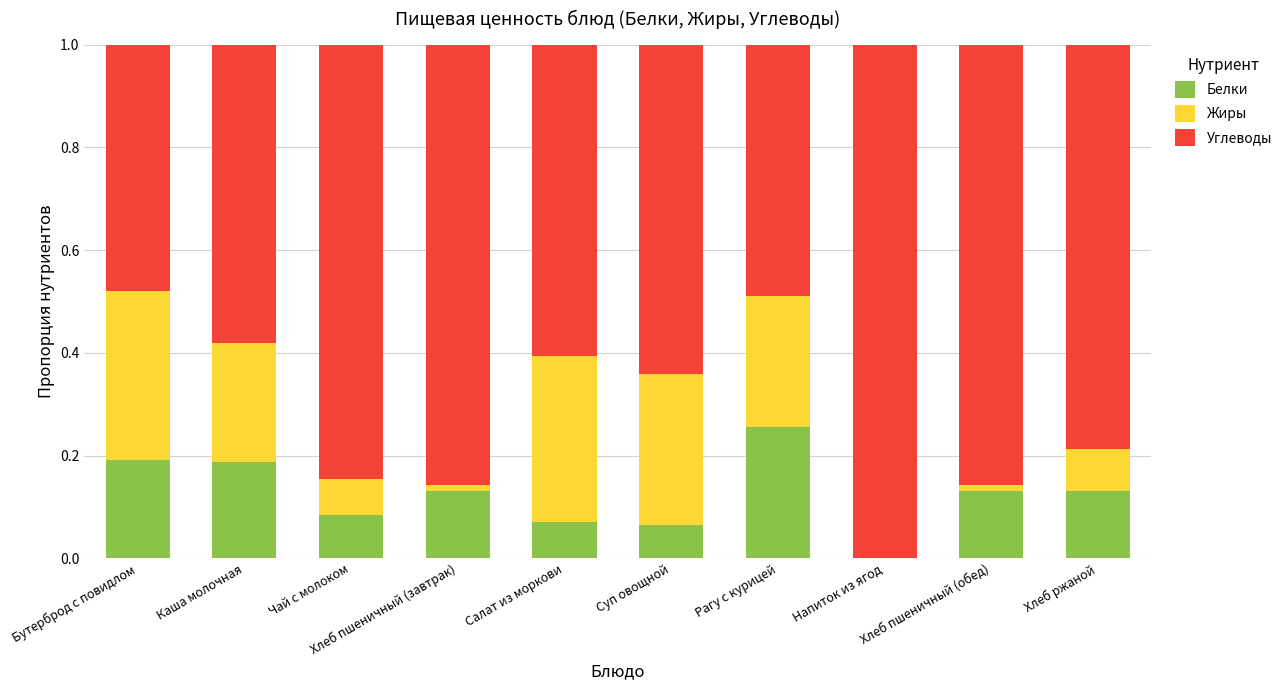

True or false: Белки has a value of 0.0 at Напиток из ягод.

True